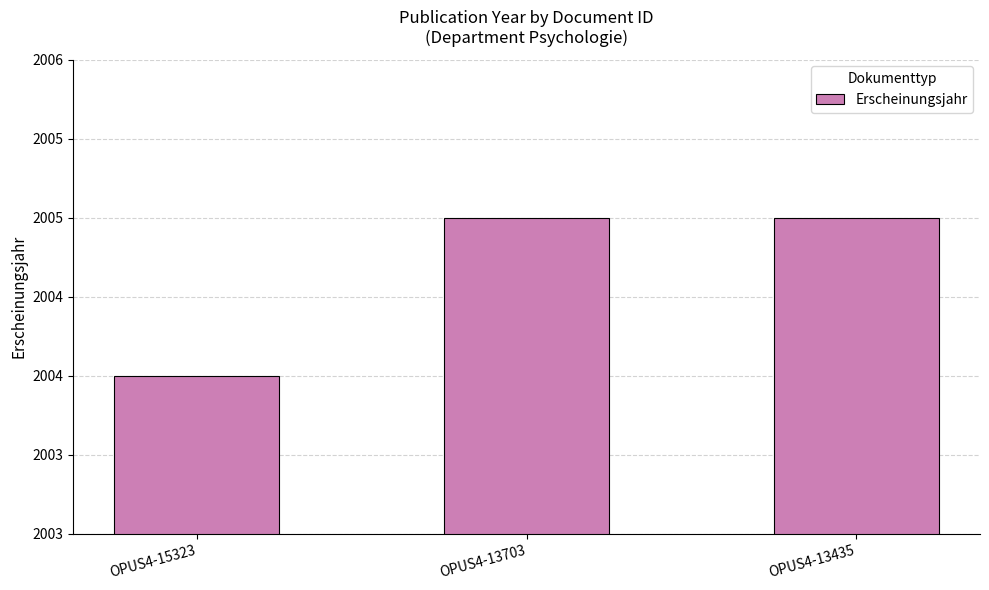

Does the chart contain stacked bars?

No